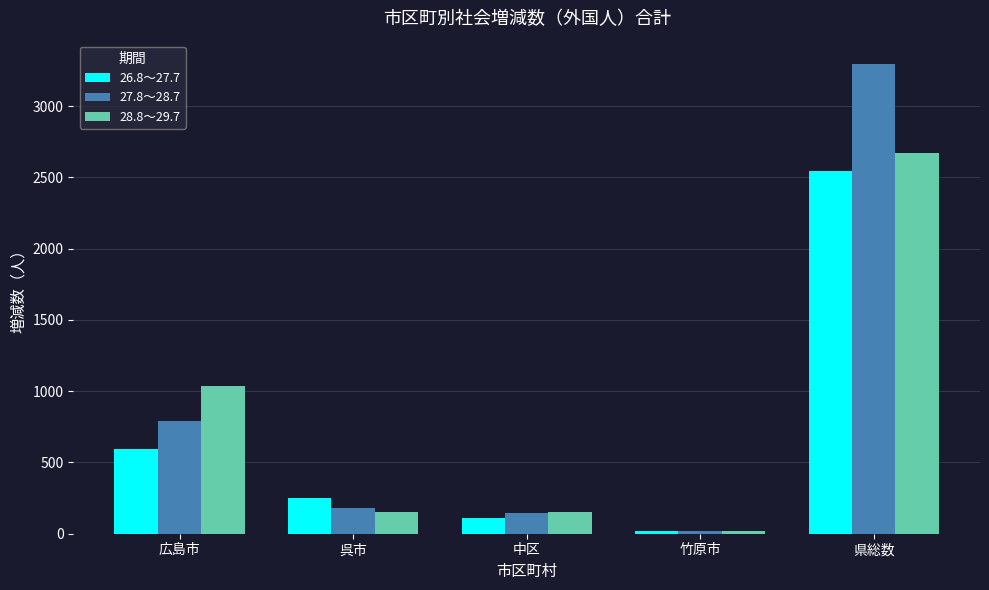

At which label does 26.8～27.7 reach its peak?

県総数